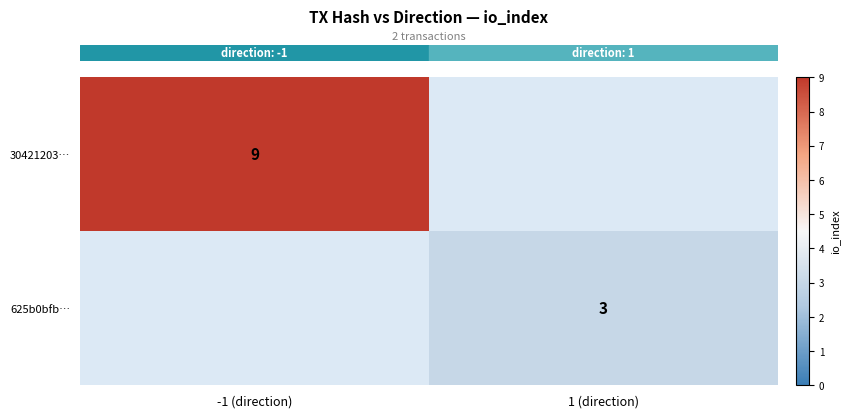

Count the number of categories in the chart.

2